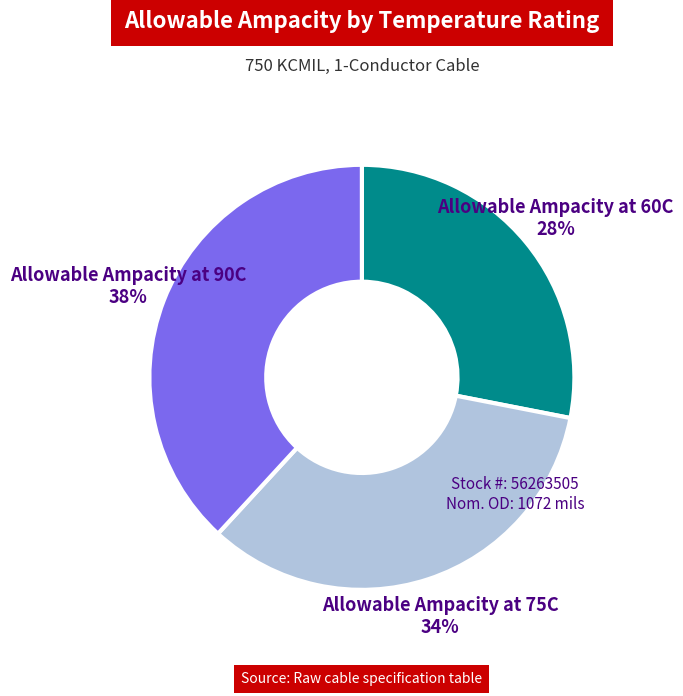

Is there a majority slice in this chart?

No